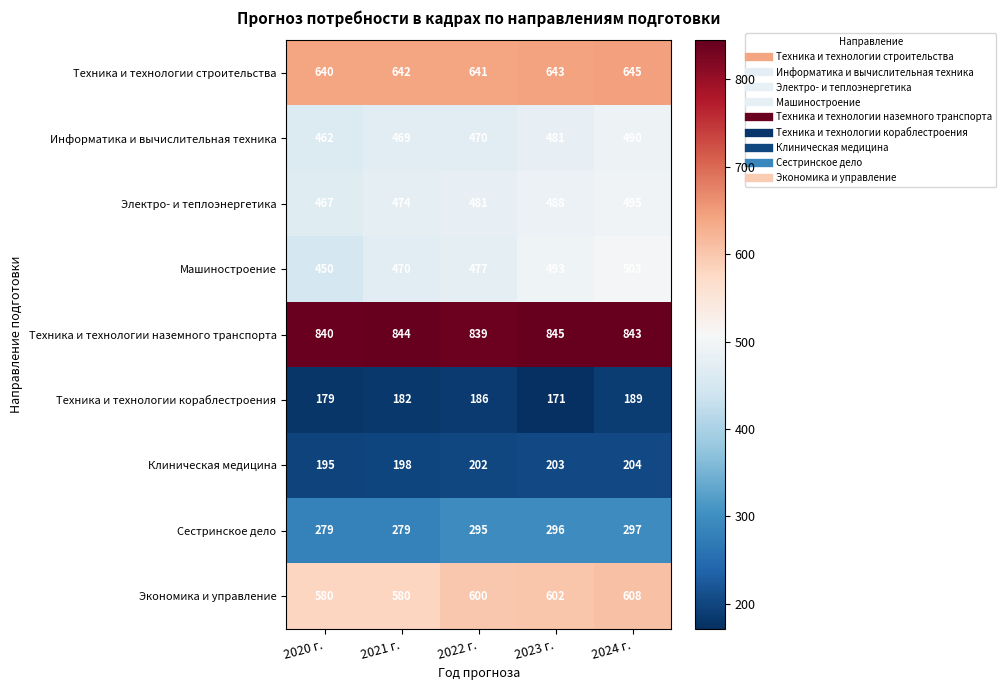

Between 2021 г. and 2023 г., which series saw the biggest shift?

Машиностроение